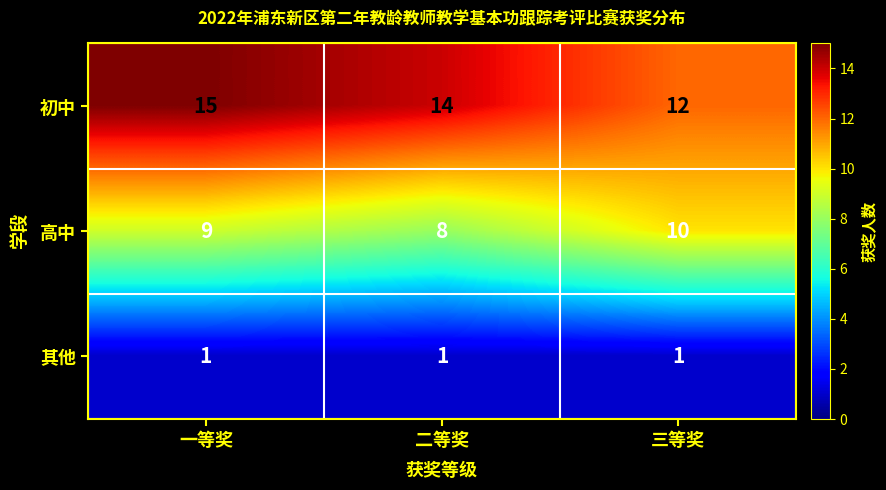

Between 一等奖 and 三等奖, which series saw the biggest shift?

初中